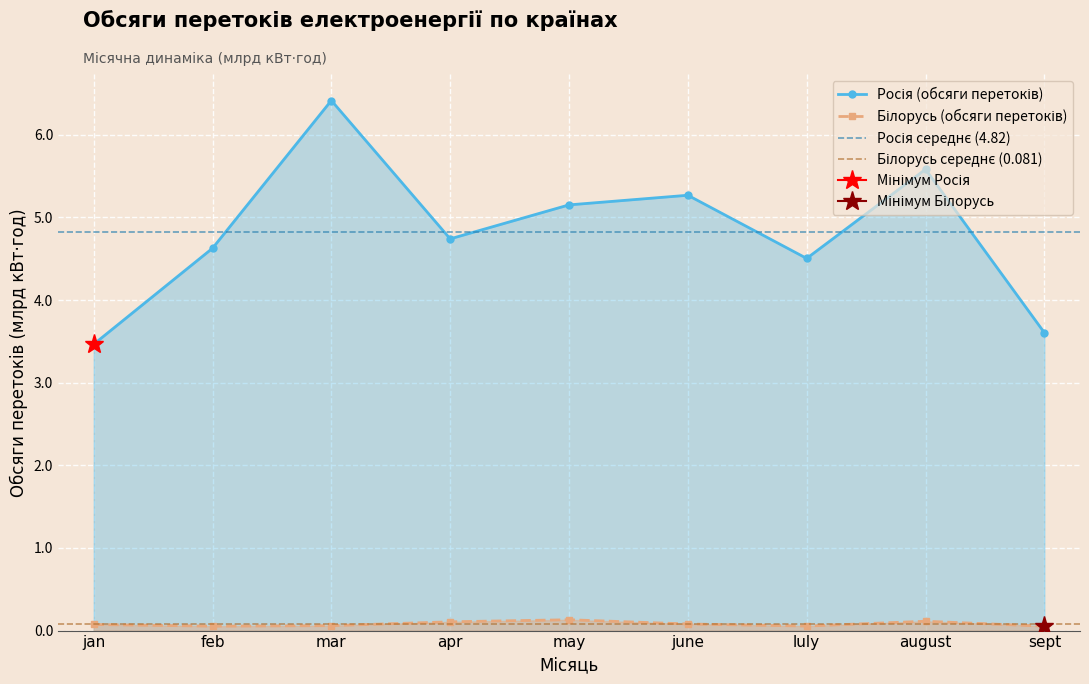

What is the value of the Росія point at the 9th from the left?

3.6